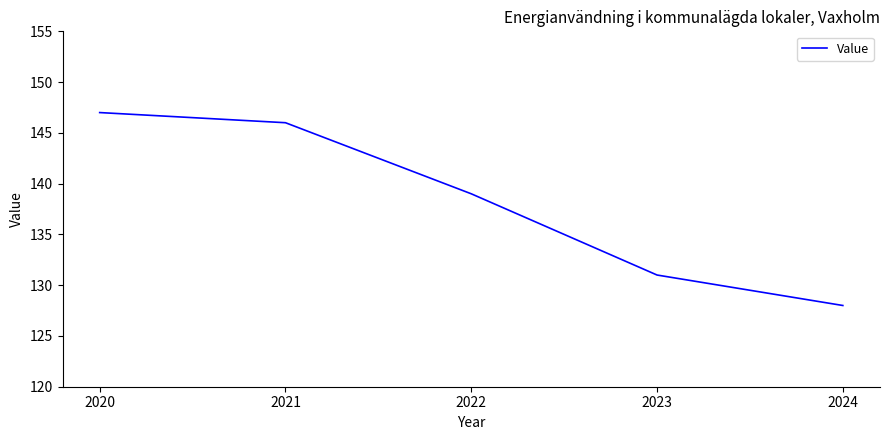

True or false: there are more than 0 points higher than both neighbors.

False